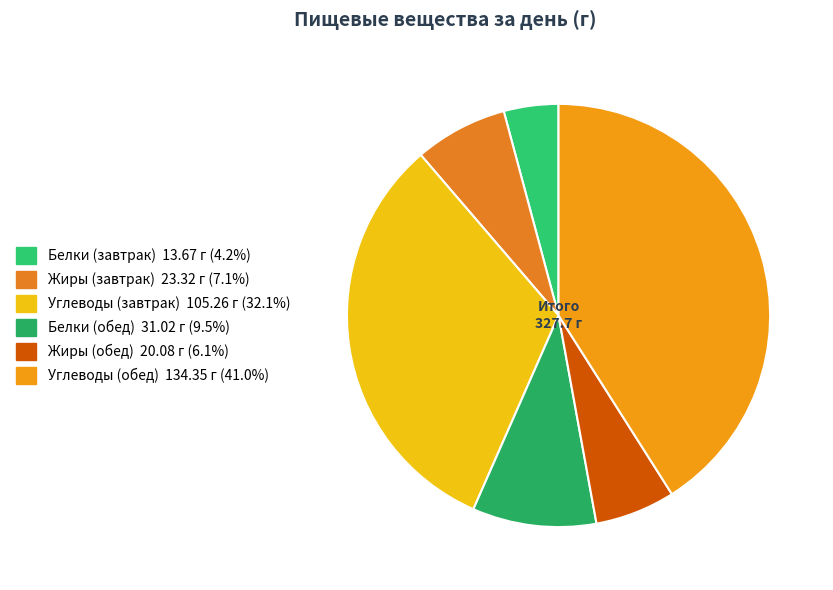

Is there a majority slice in this chart?

No